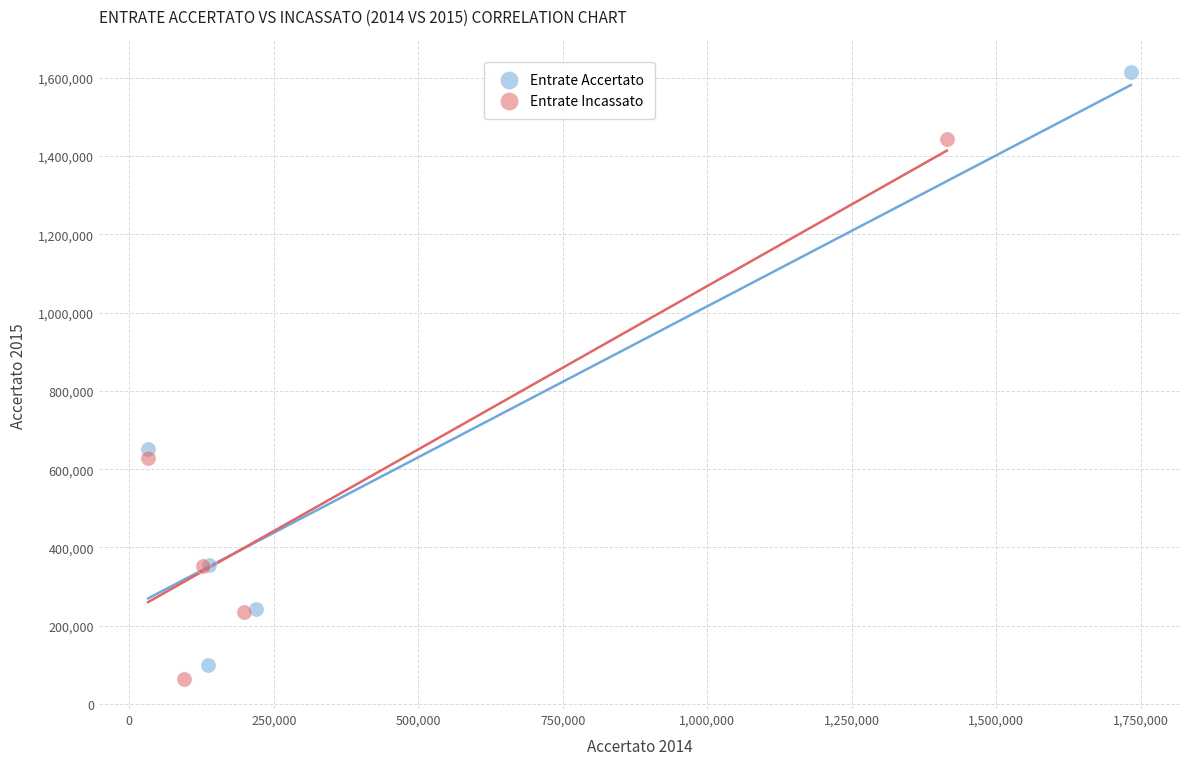

Which series reaches the maximum Y coordinate?

Entrate Accertato